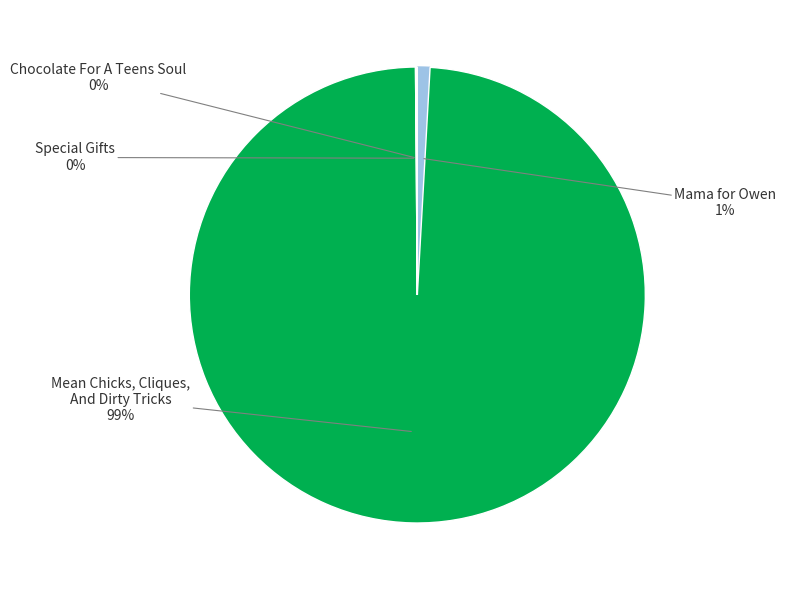

To the nearest percent, what is the difference between the largest and smallest slice percentages?

99%